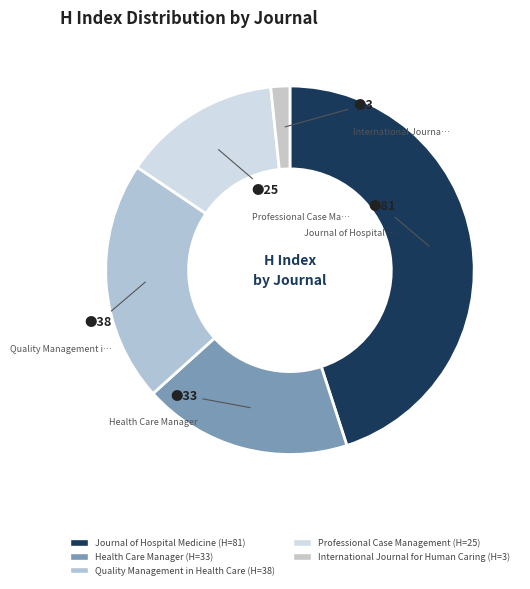

Does Journal of Hospital Medicine represent more than half of the total?

No